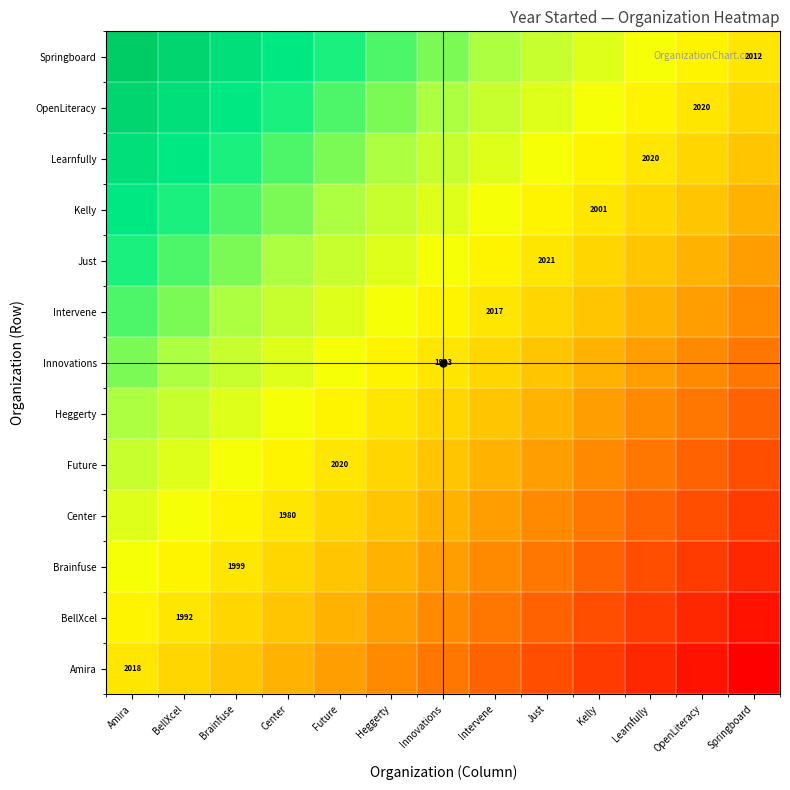

Rank the categories by Amira value from lowest to highest.

Springboard, OpenLiteracy, Learnfully, Kelly, Just, Intervene, Innovations, Heggerty, Future, Center, Brainfuse, BellXcel, Amira